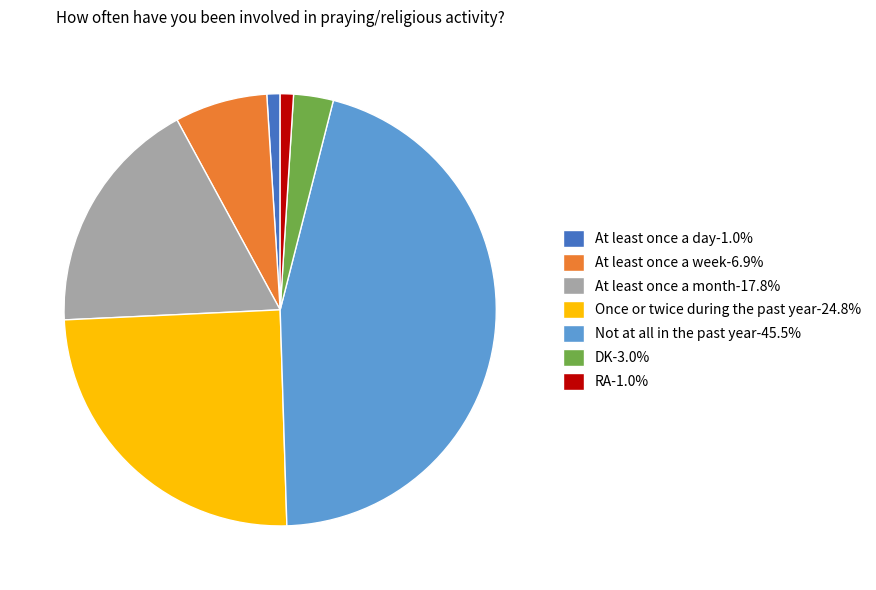

Does At least once a week-6.9% represent more than half of the total?

No